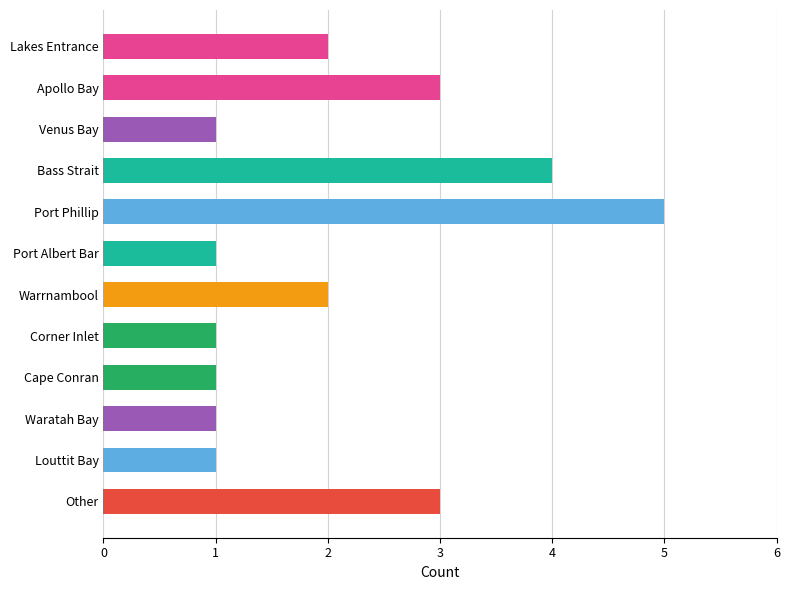

The chart shows a value of 1 at Corner Inlet. True or false?

True